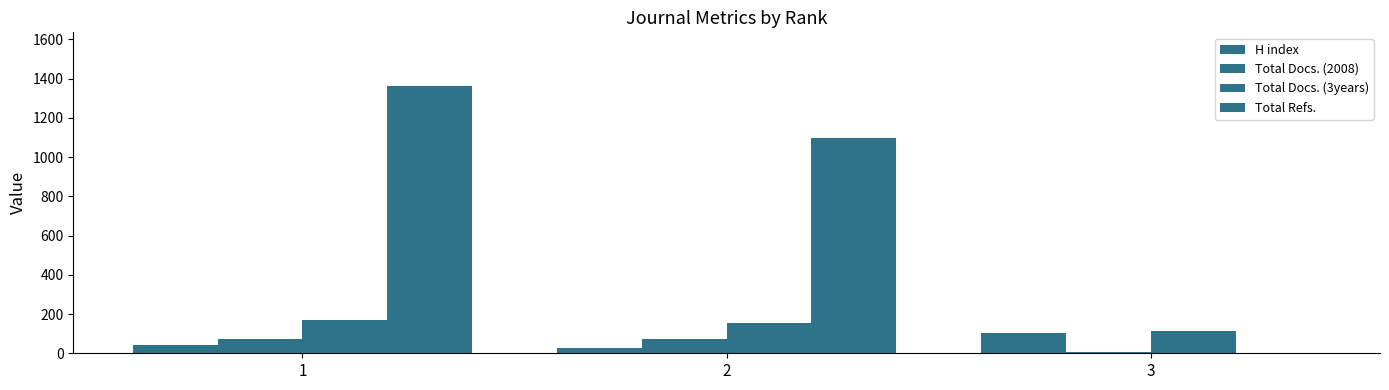

At 2, list the series in order from largest to smallest.

Total Refs., Total Docs. (3years), Total Docs. (2008), H index